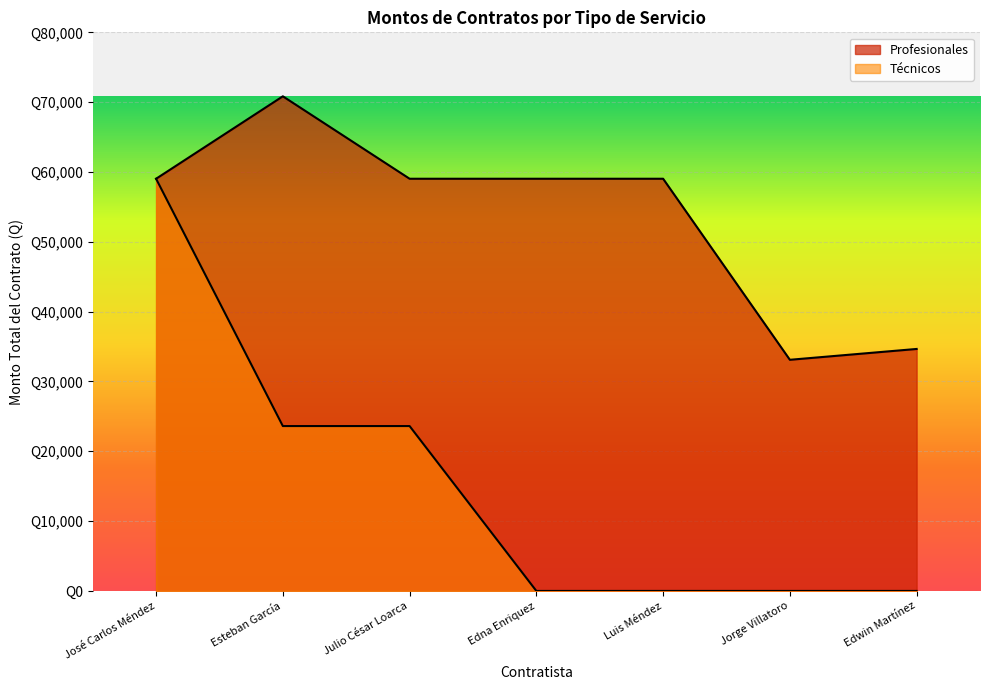

True or false: Técnicos and Profesionales intersect in this chart.

False